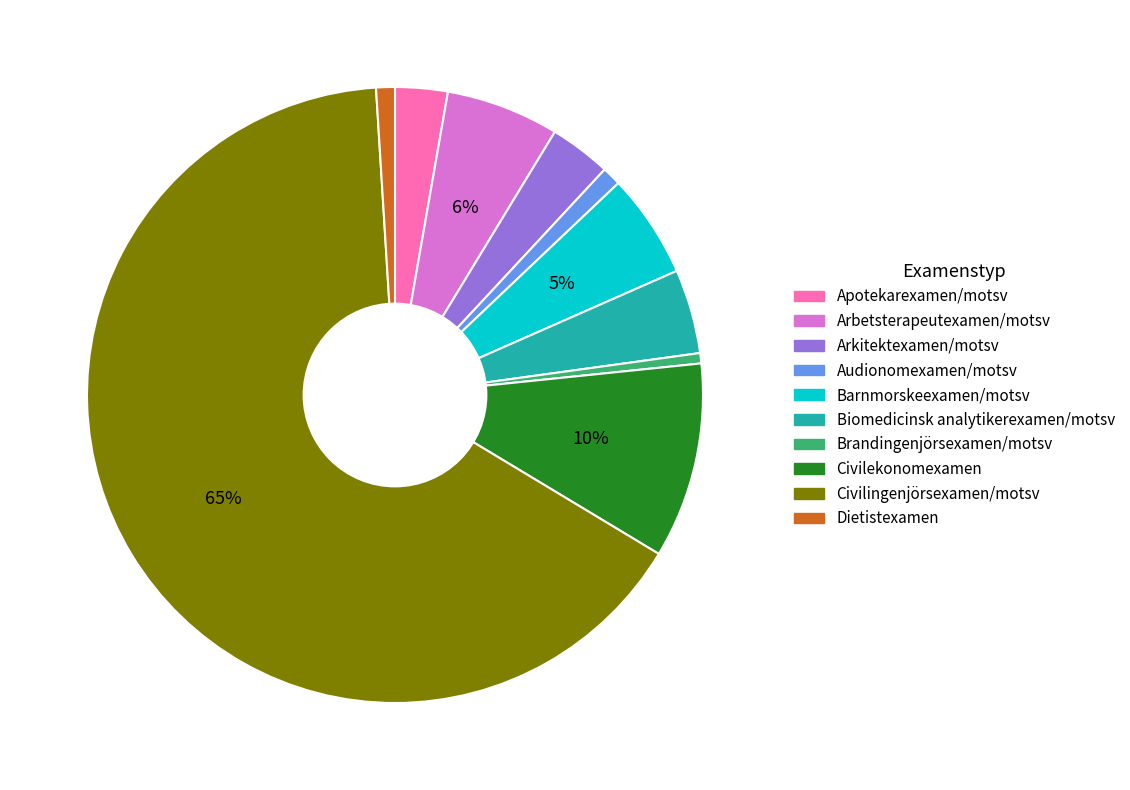

True or false: Civilekonomexamen accounts for 18% of the total.

False